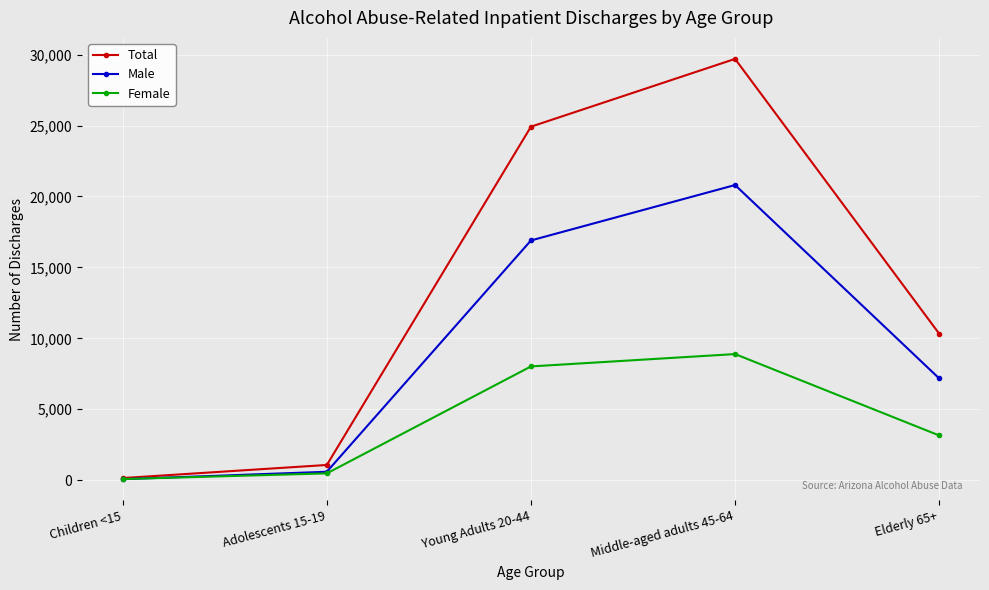

Which series has the widest spread of values?

Total